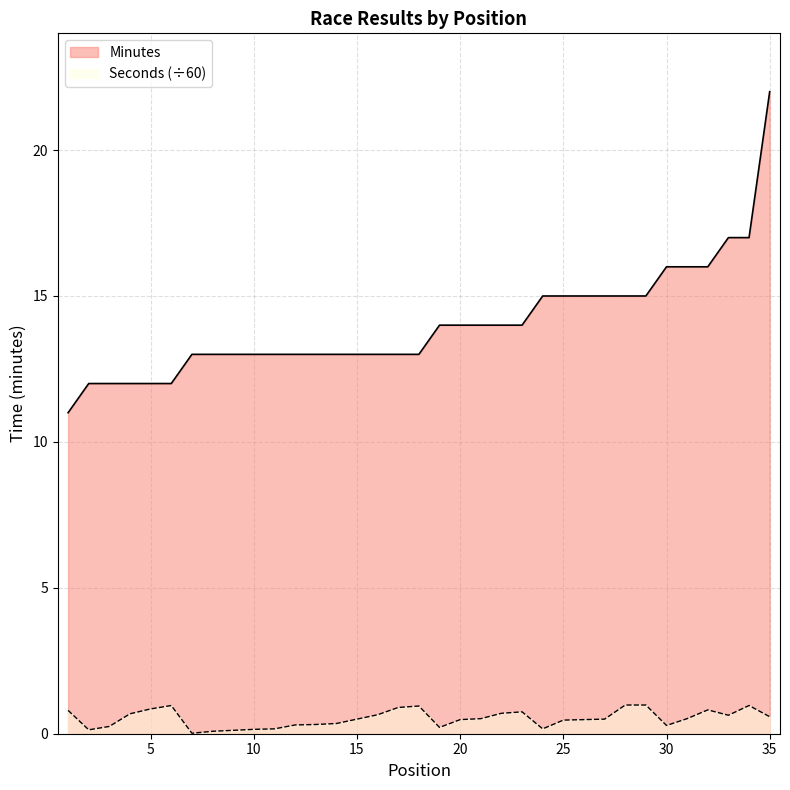

What is the value of the Seconds point at the 10th from the left?

0.1